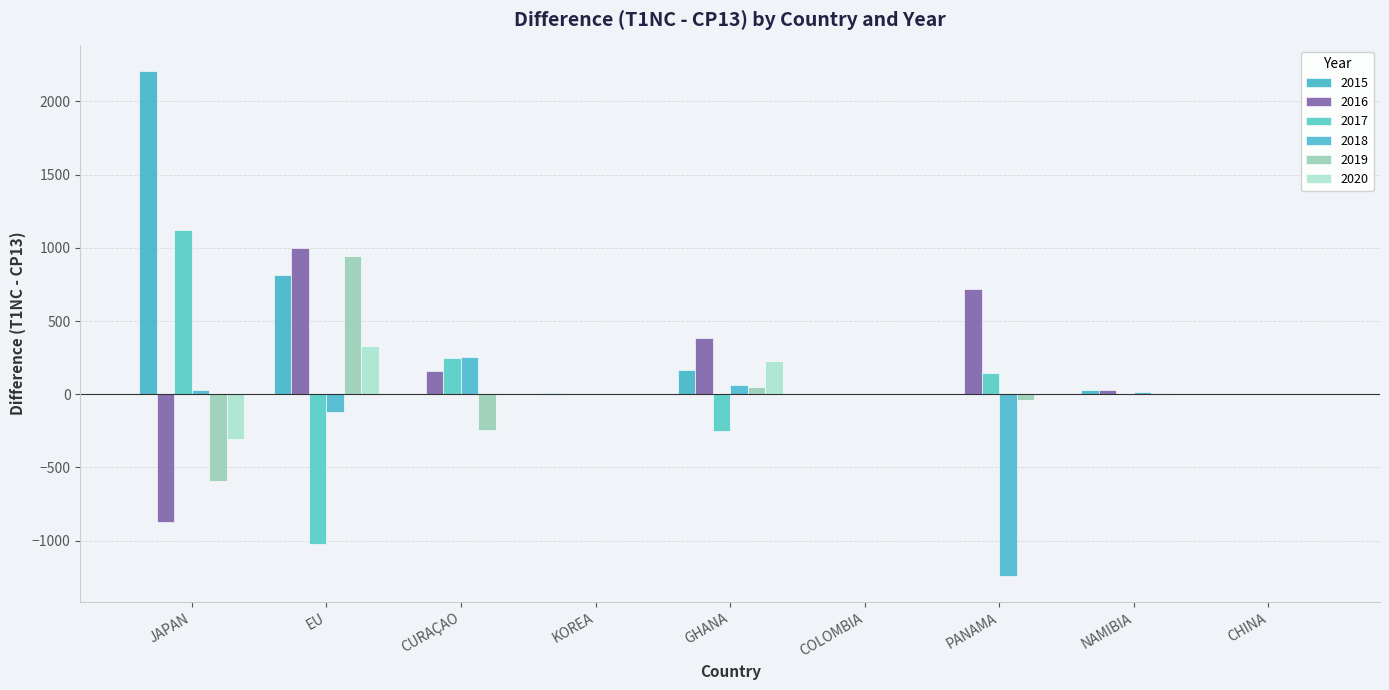

True or false: 2016 has a value of 720 at PANAMA.

True